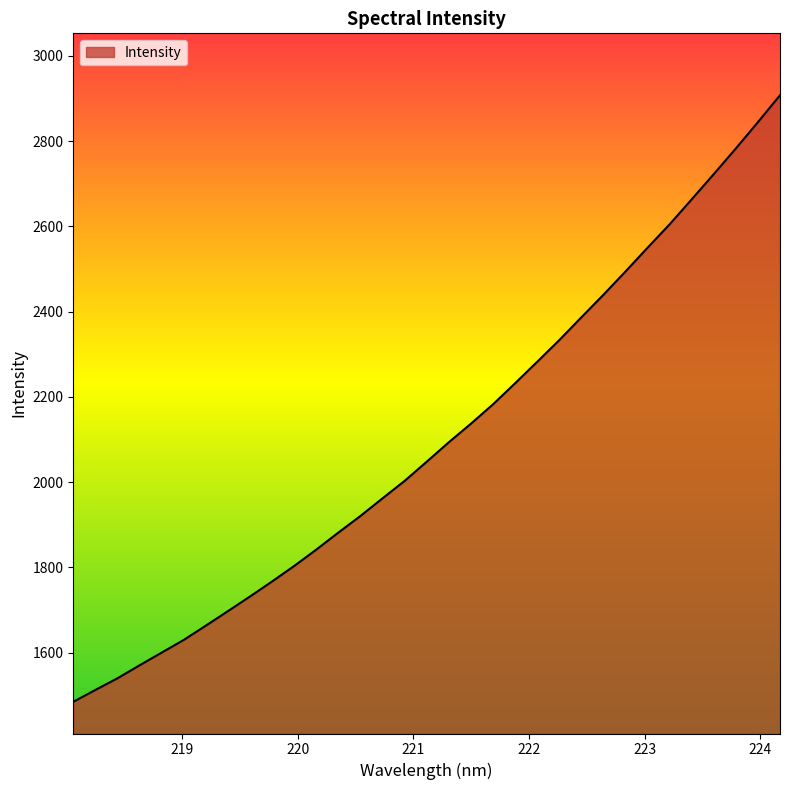

What is the greatest value displayed?

2907.4